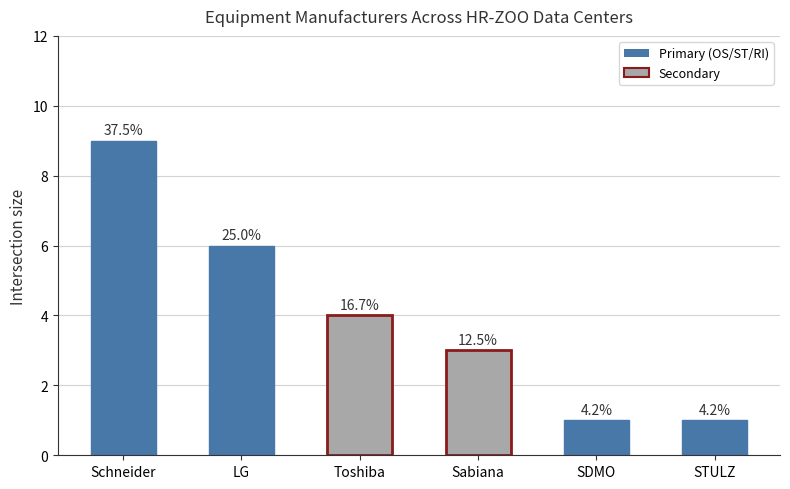

How many bars are there in total?

6